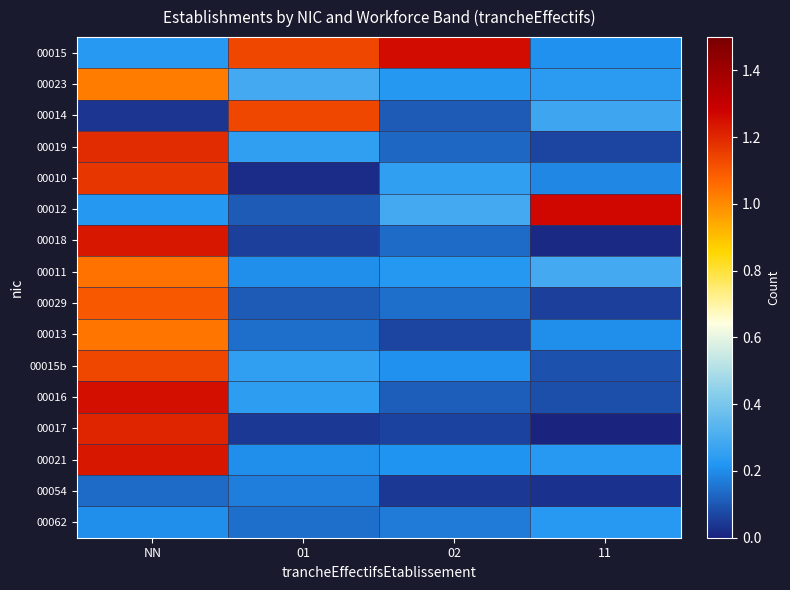

At how many categories does at least one series exceed 0?

4